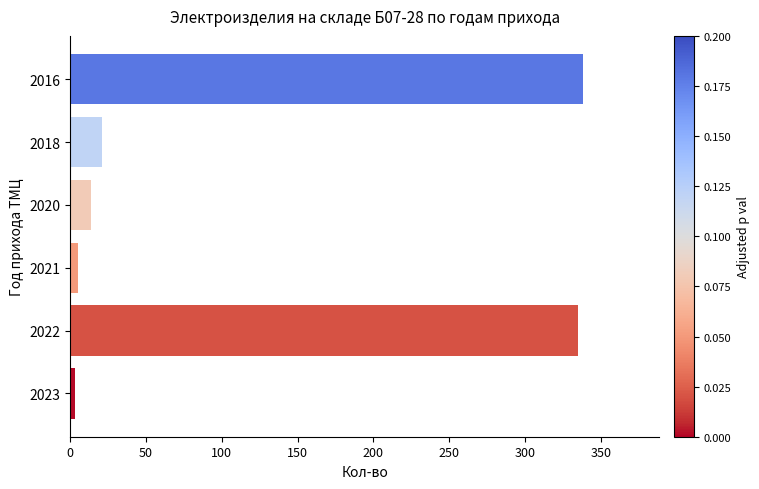

What is the change in value from 2016 to 2020?

-324